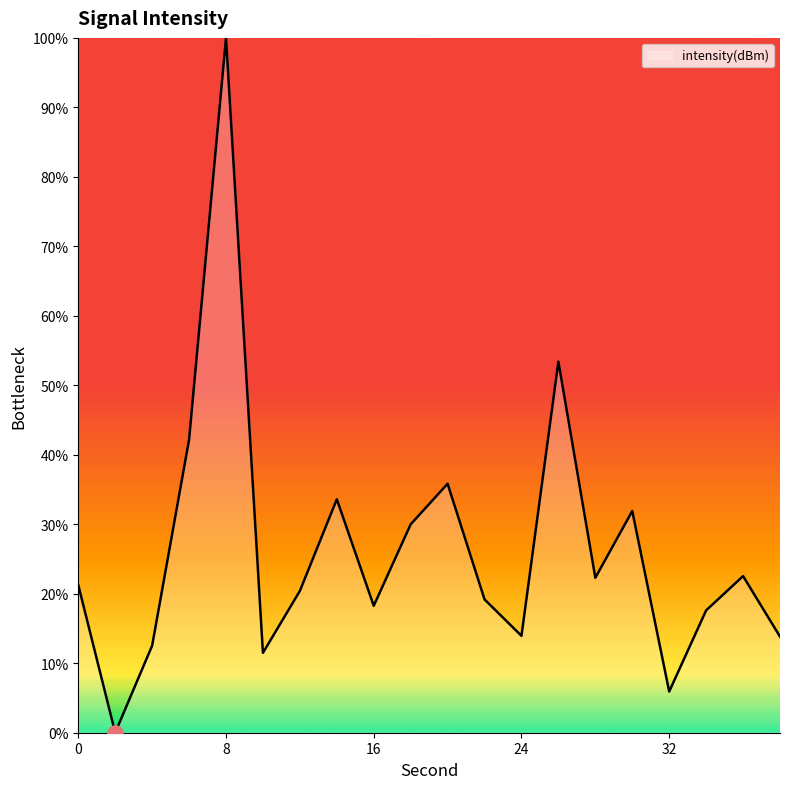

What is the maximum value shown in the chart?

100.0